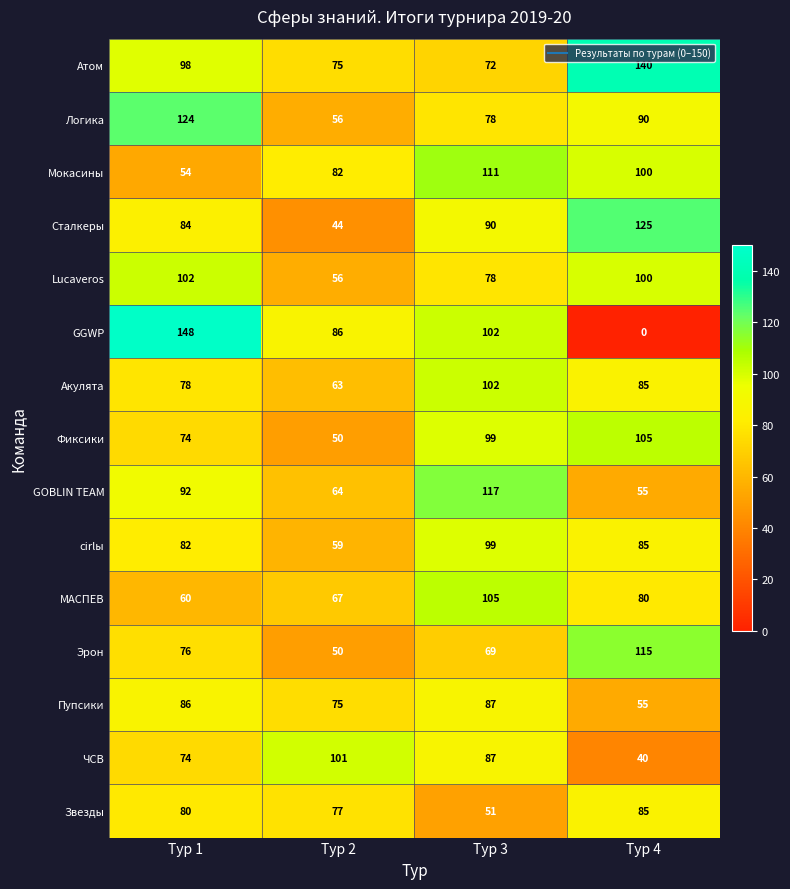

Rank the categories by Пупсики value from lowest to highest.

Тур 4, Тур 2, Тур 1, Тур 3